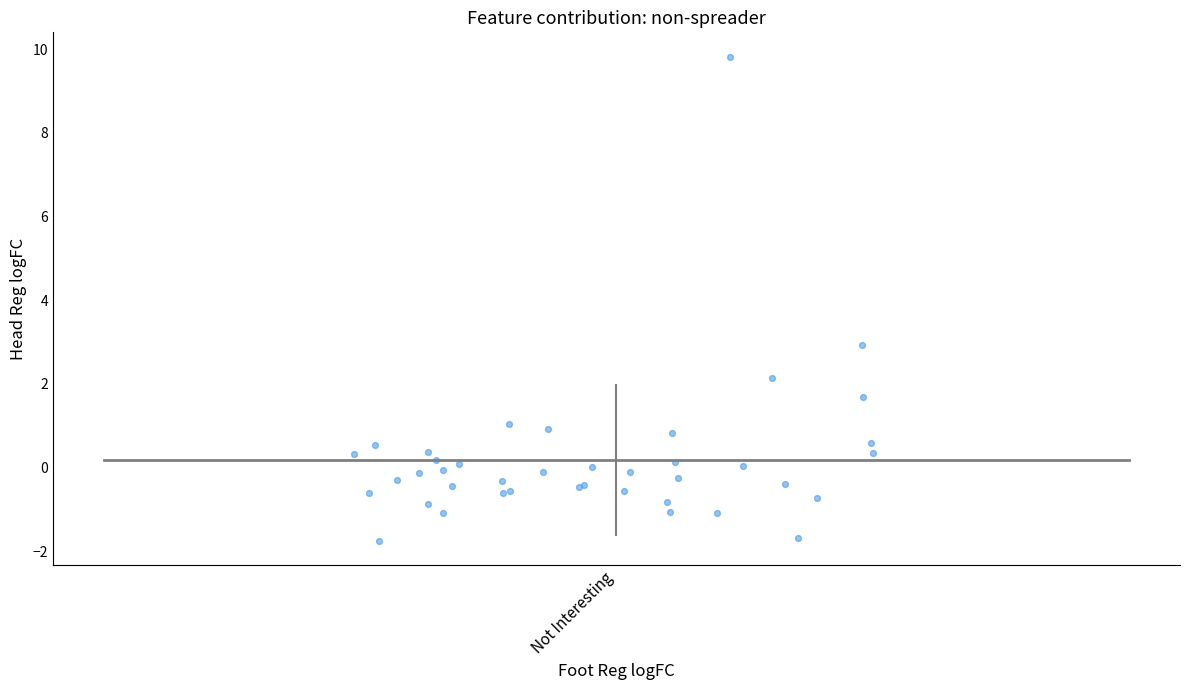

What Y value in the scatter plot is closest to 4?

2.9